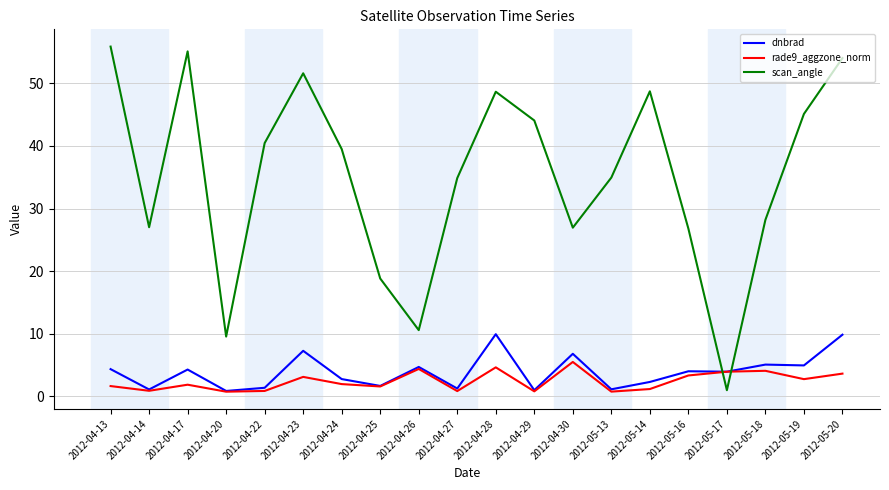

After their last crossing, which series has the higher values: scan_angle or dnbrad?

scan_angle